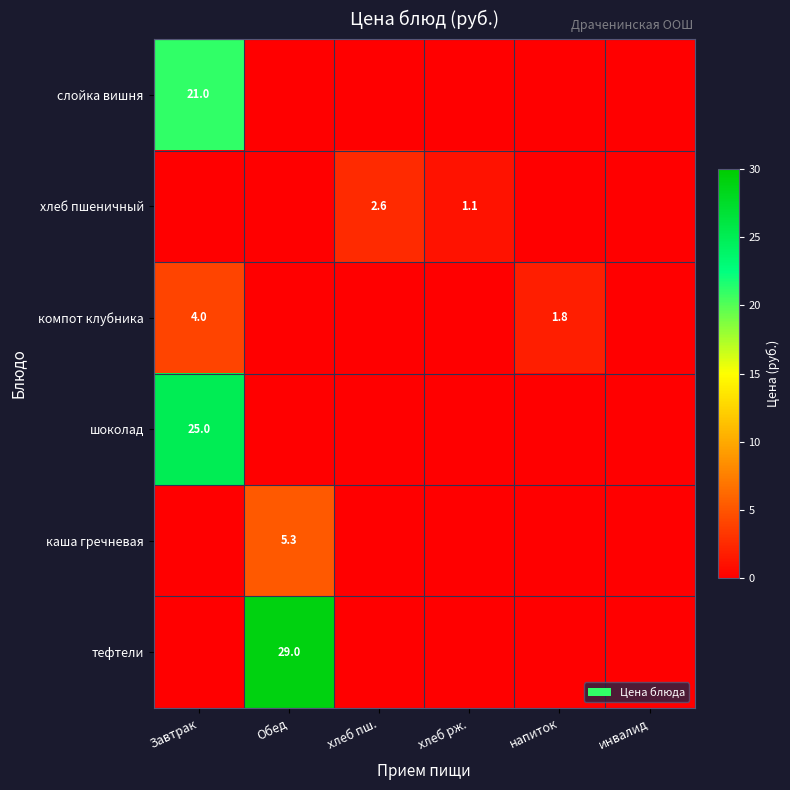

True or false: компот клубника has a value of 7.0 at Завтрак.

False